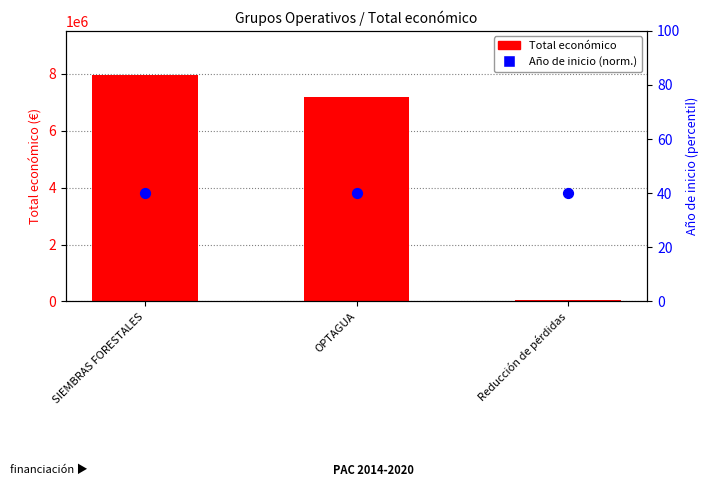

What are all the series names shown in the legend?

Total económico, Año de inicio (norm.)